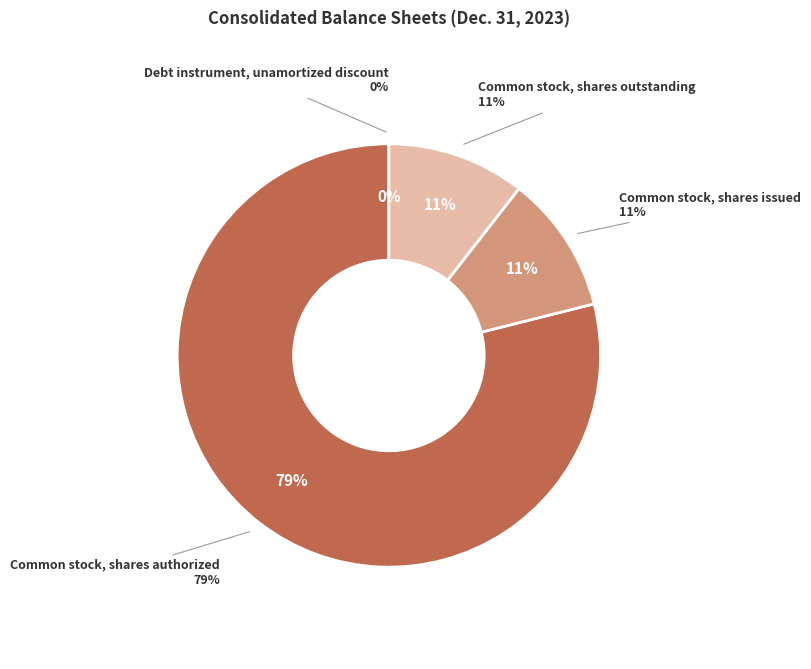

How much of the chart is everything except Common stock, shares authorized?

21.1%